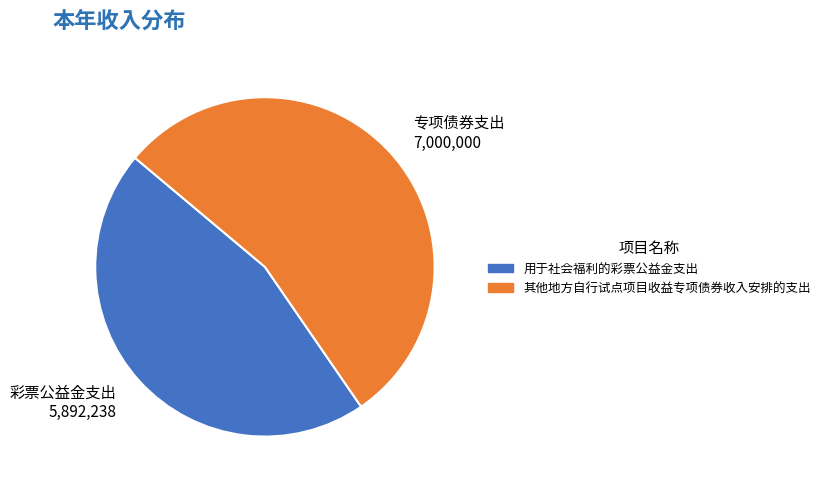

Do 专项债券支出 7,000,000 and 彩票公益金支出 5,892,238 together represent more than half of the pie?

Yes